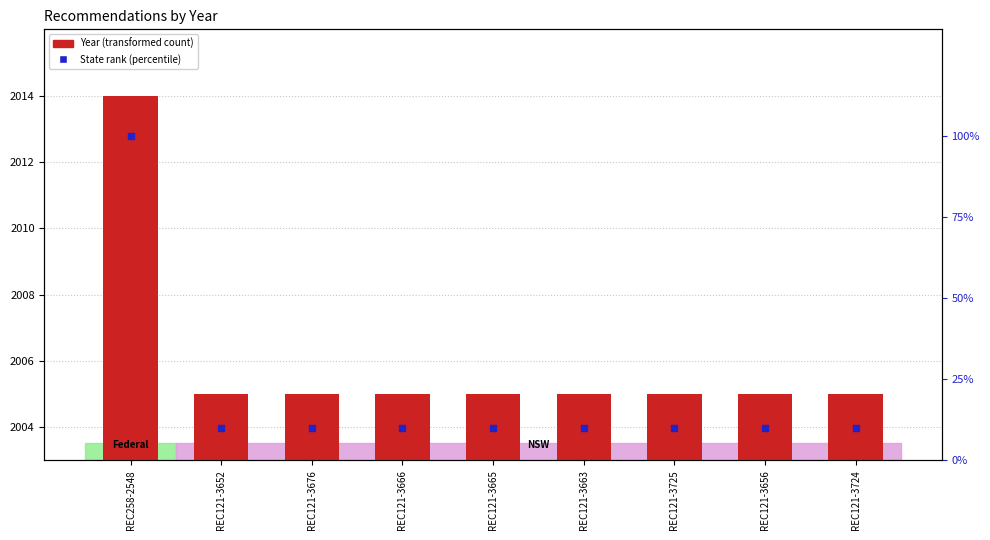

Which series has the largest total across all categories?

Year